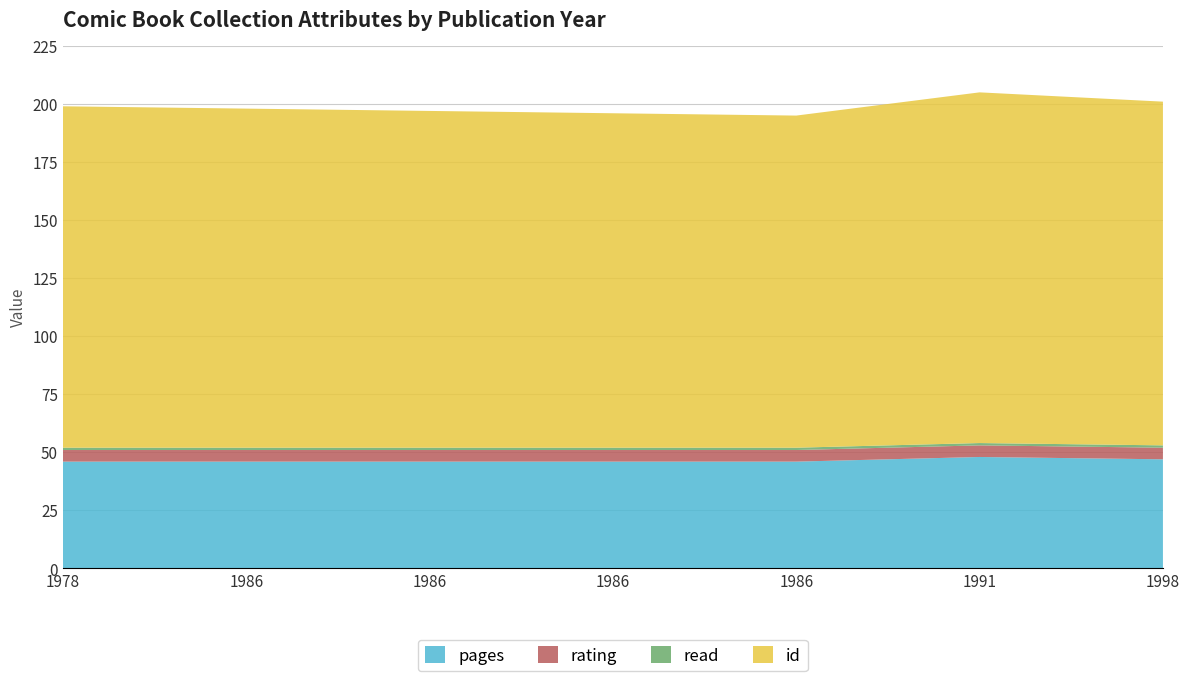

Reading left to right, extract all data points from this chart.

pages: 46	46	46	46	46	48	47
rating: 5	5	5	5	5	5	5
read: 1	1	1	1	1	1	1
id: 147	146	145	144	143	151	148